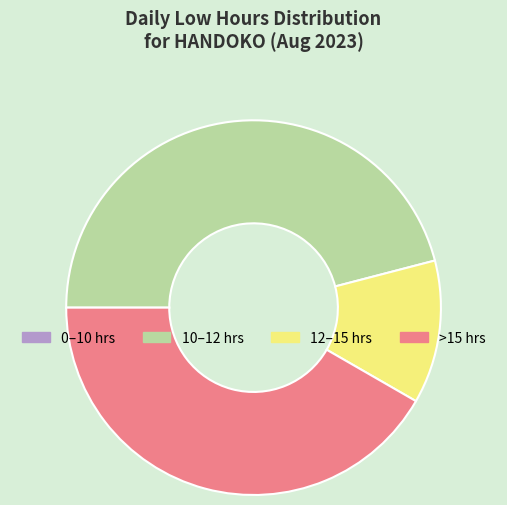

Which has a higher value, >15 hrs or 12–15 hrs?

>15 hrs